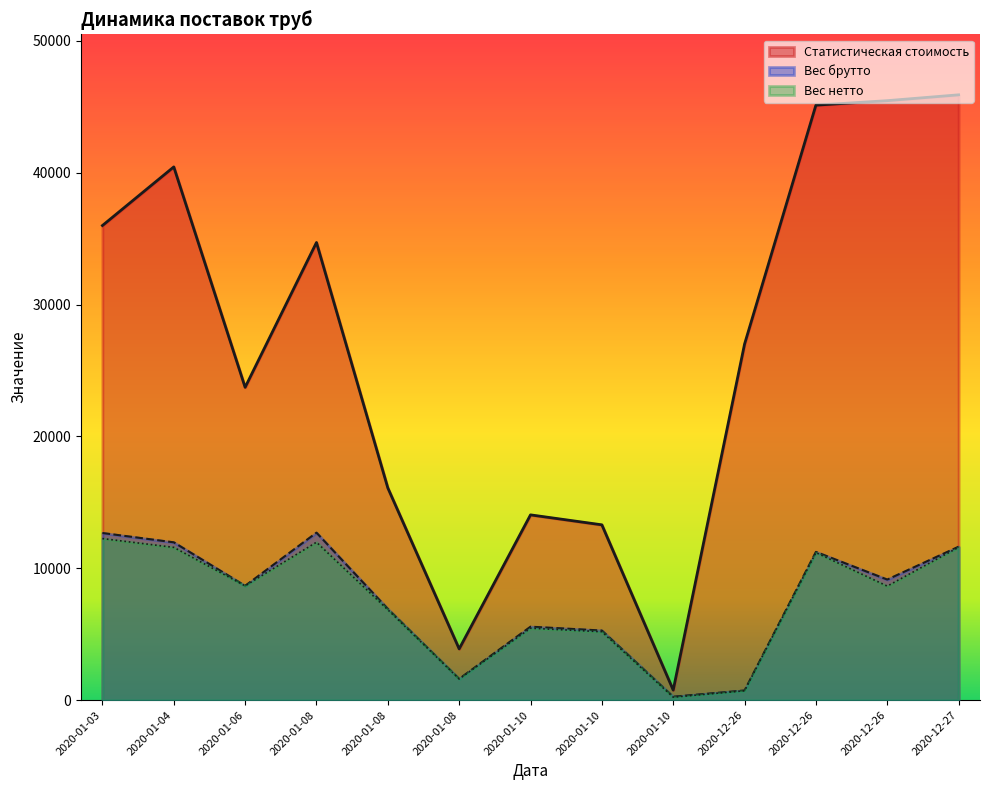

At which label is Вес брутто closest to 6478?

2020-01-08